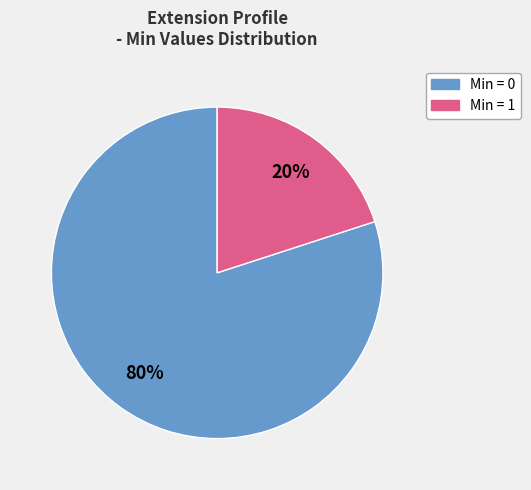

Is there any slice that represents more than half of the pie?

Yes